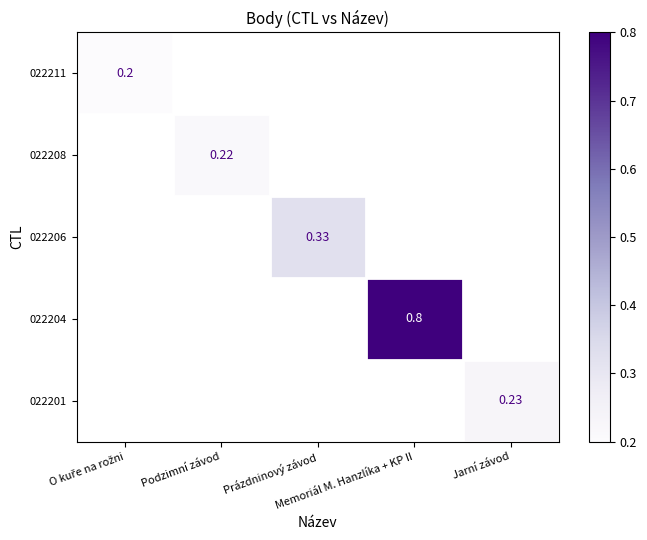

What is the maximum value shown in the chart?

0.8